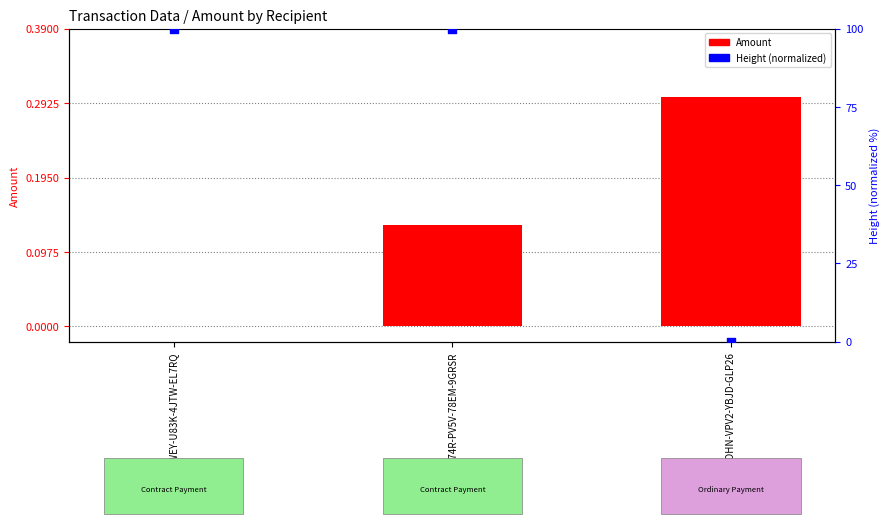

Which series has the largest total across all categories?

Height (normalized)